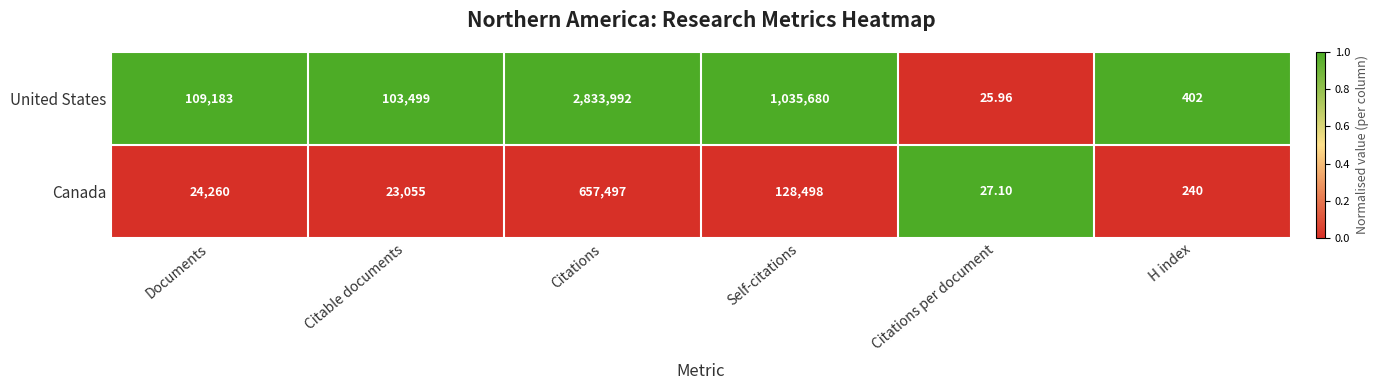

Which series has the widest spread of values?

United States